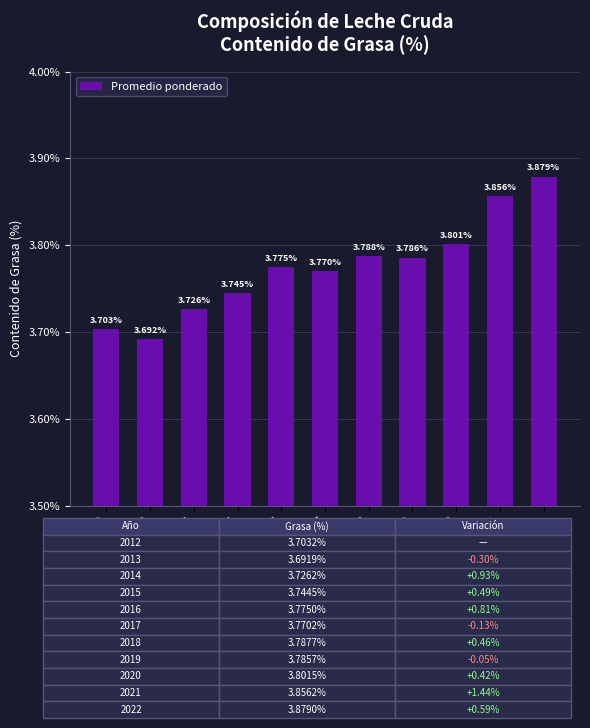

Does the chart contain stacked bars?

No